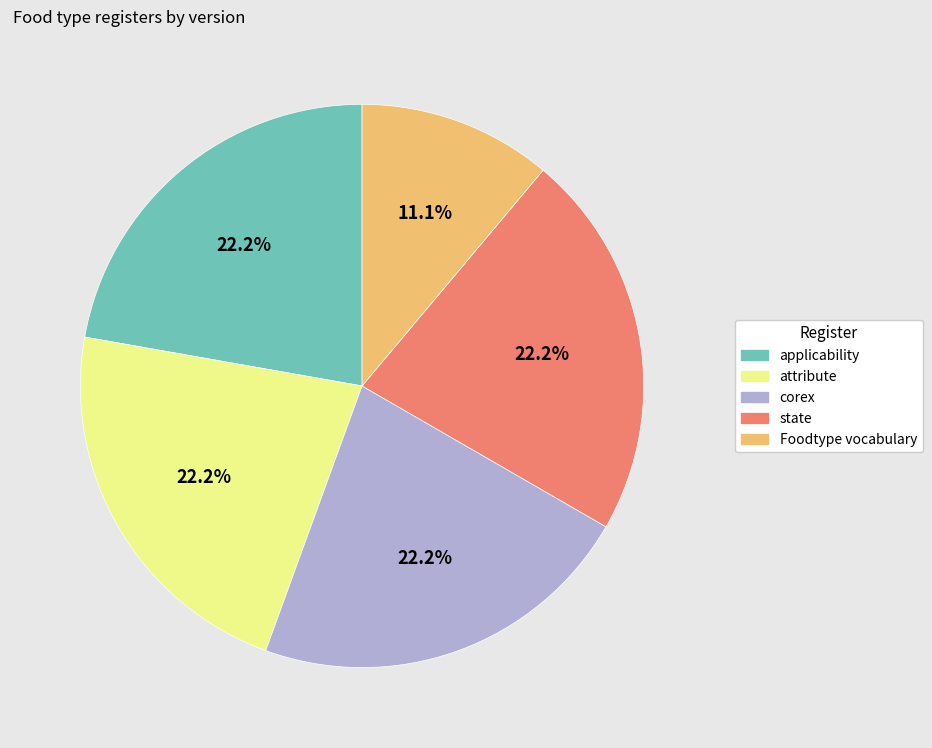

Is Foodtype vocabulary the majority of the pie?

No